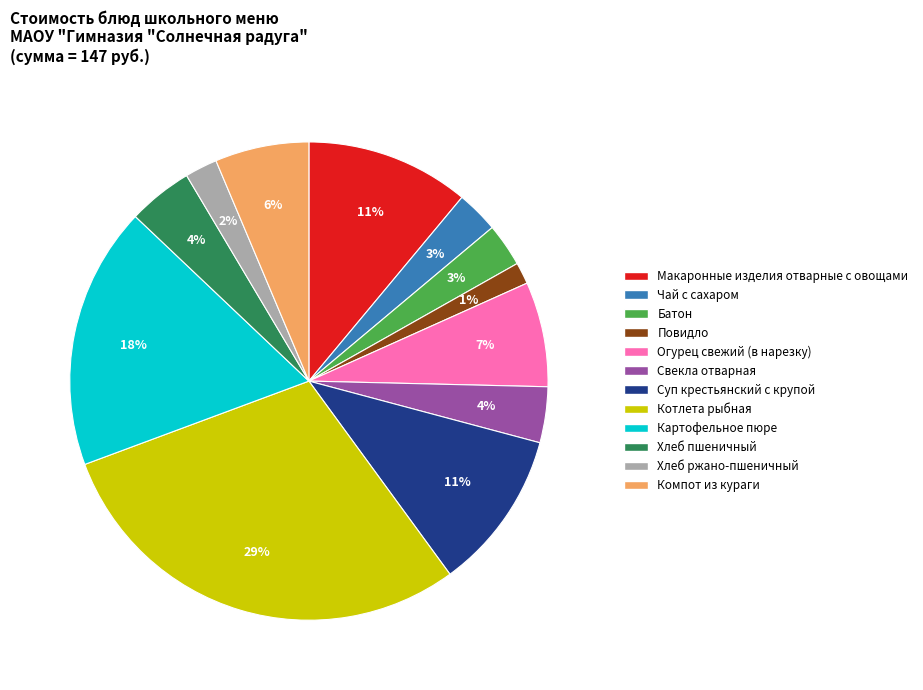

How many segments does this pie chart have?

12